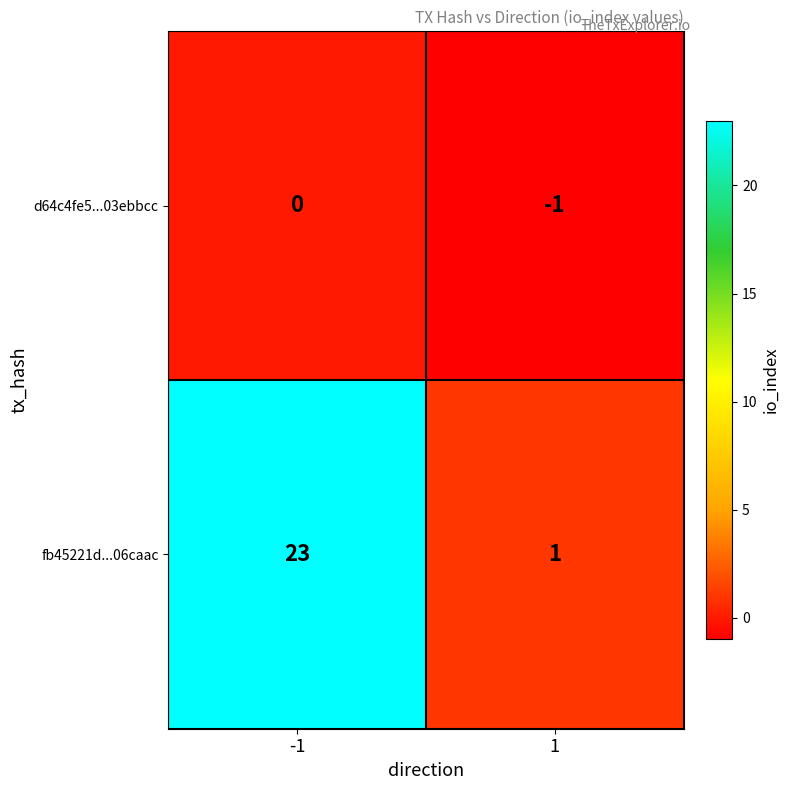

What is the sum of the fb45221d...06caac values at -1 and 1?

24